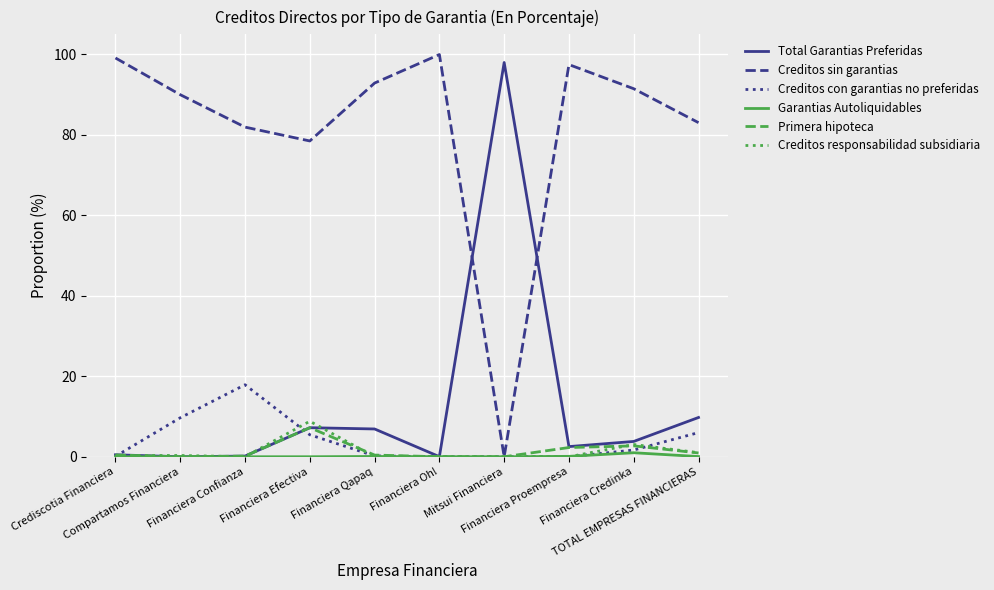

The value of Creditos sin garantias at Financiera Credinka is 91.5. True or false?

True